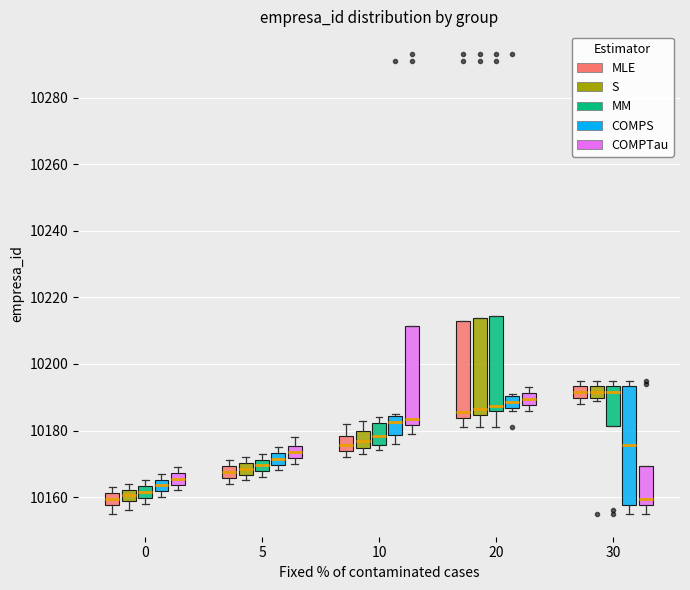

Which box is the tallest, from its lower edge to its upper edge?

30 (COMPS)